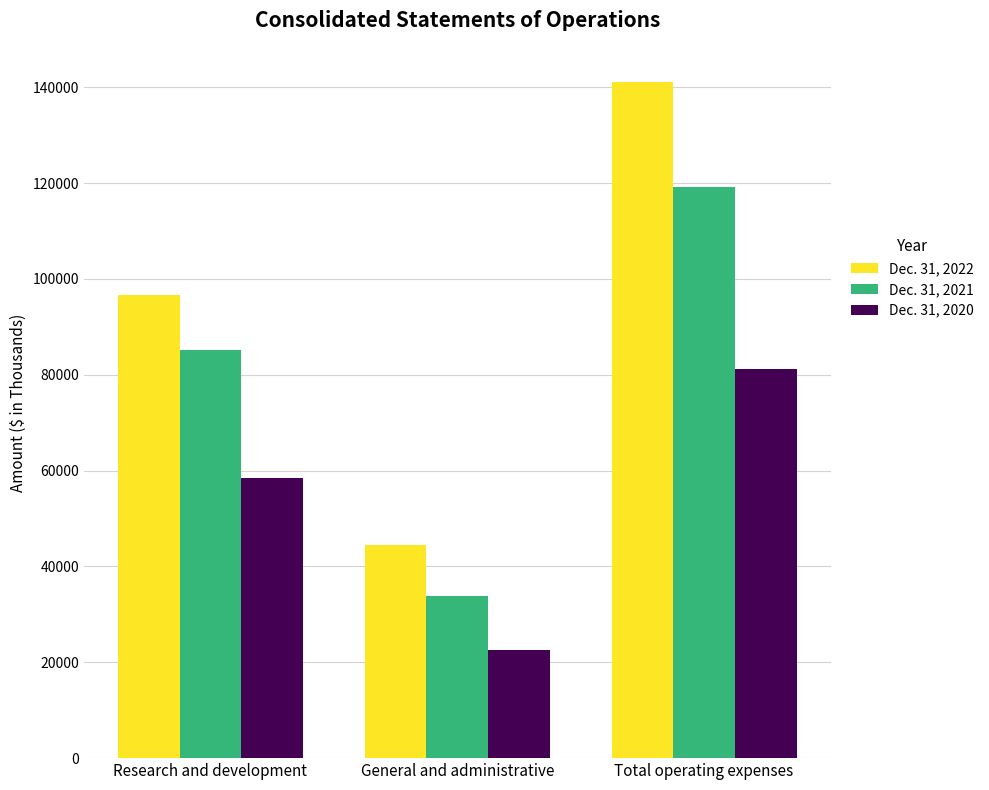

What position from the right is Total operating expenses?

1